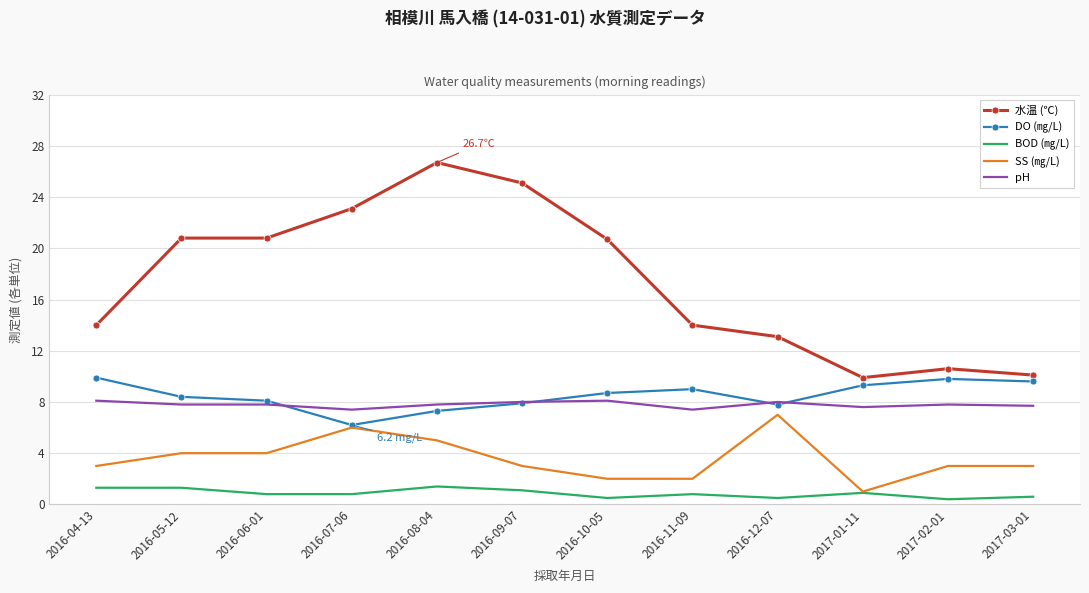

The BOD (㎎/L) series shows 0.9 at 2017-01-11. True or false?

True